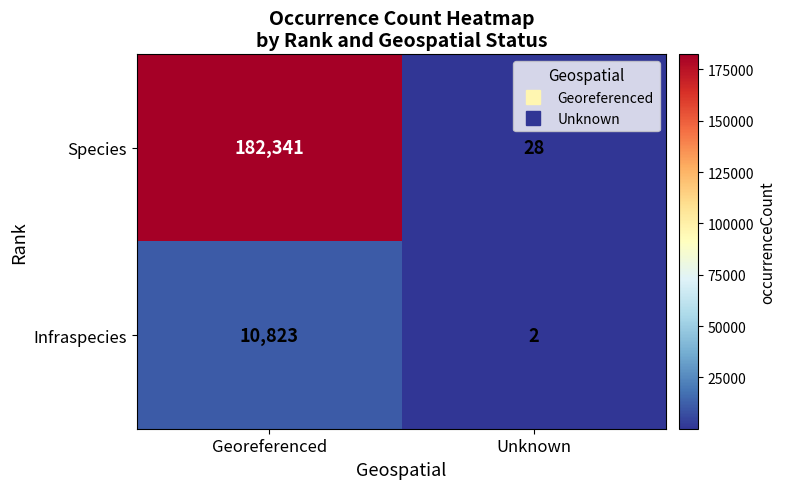

Which series has the largest total across all categories?

Species